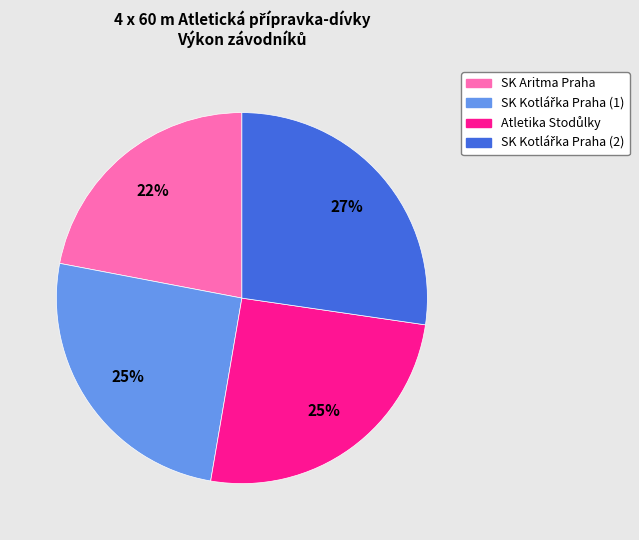

Is there any slice that represents more than half of the pie?

No